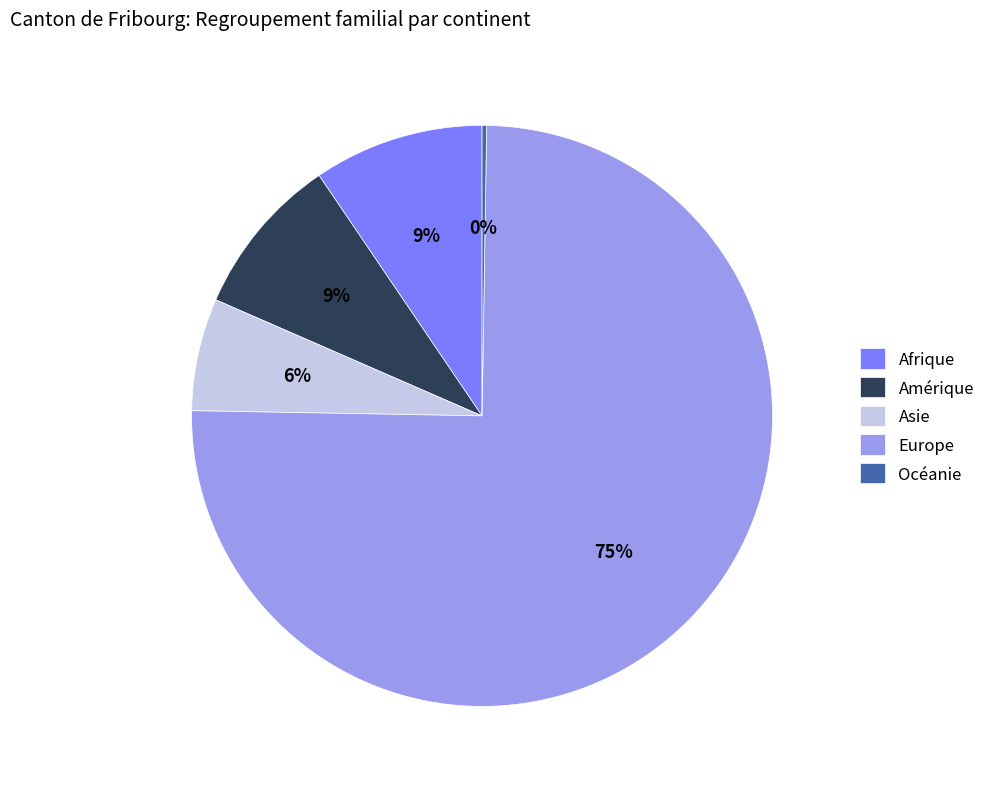

Do Afrique and Asie together represent more than half of the pie?

No